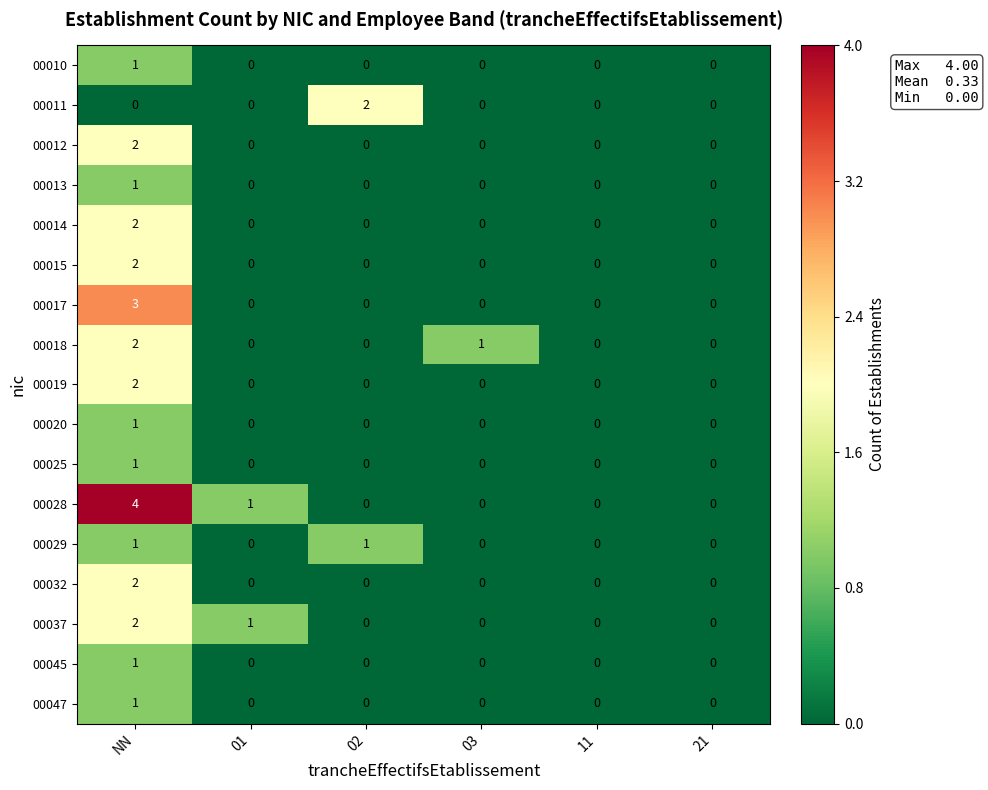

What is the total value across all series at 03?

1